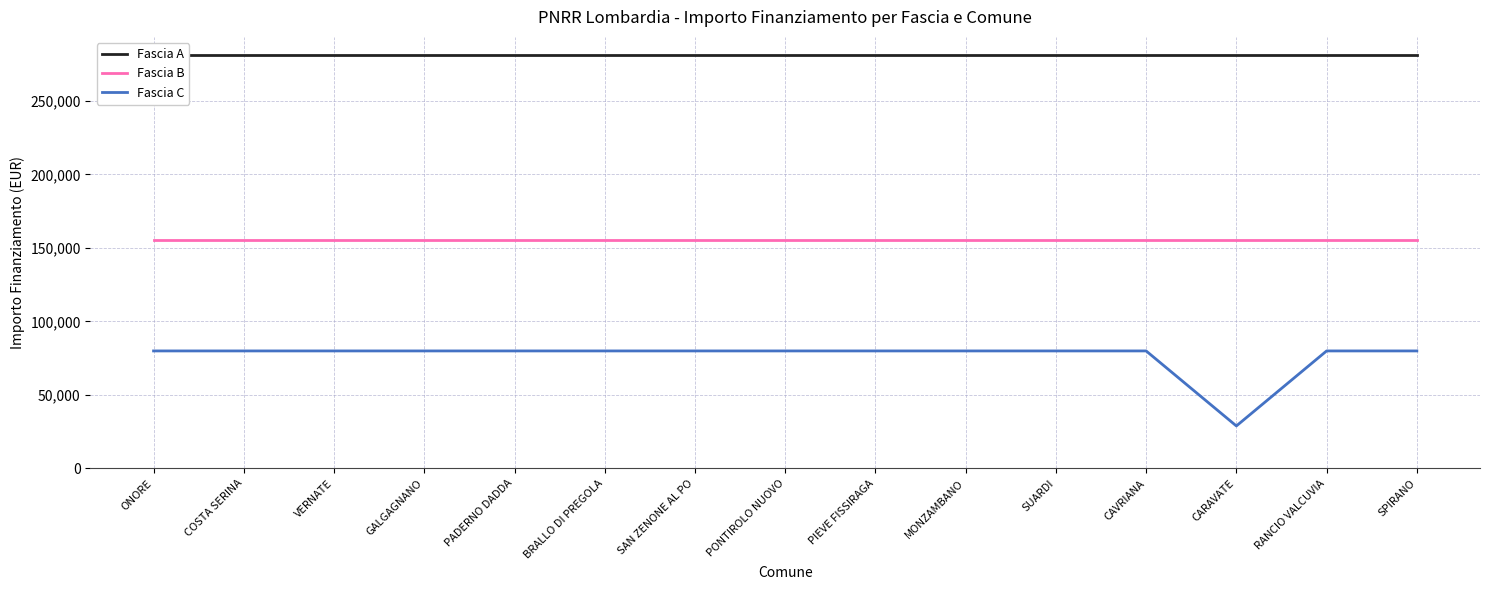

Which has a higher value, SAN ZENONE AL PO or SUARDI?

SAN ZENONE AL PO